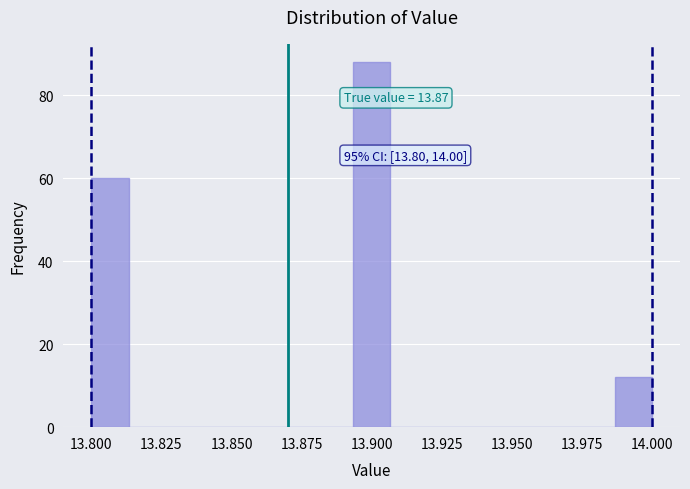

Around what value on the x-axis is the tallest bar? Give the approximate position of its centre, as read against the axis.

13.900